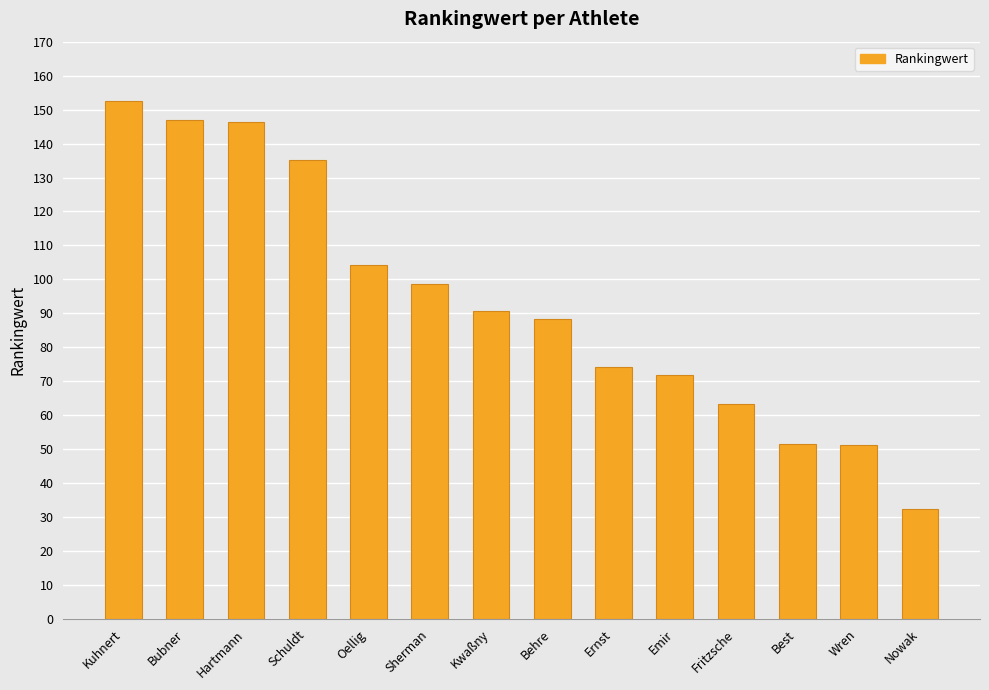

How many bars are there in total?

14